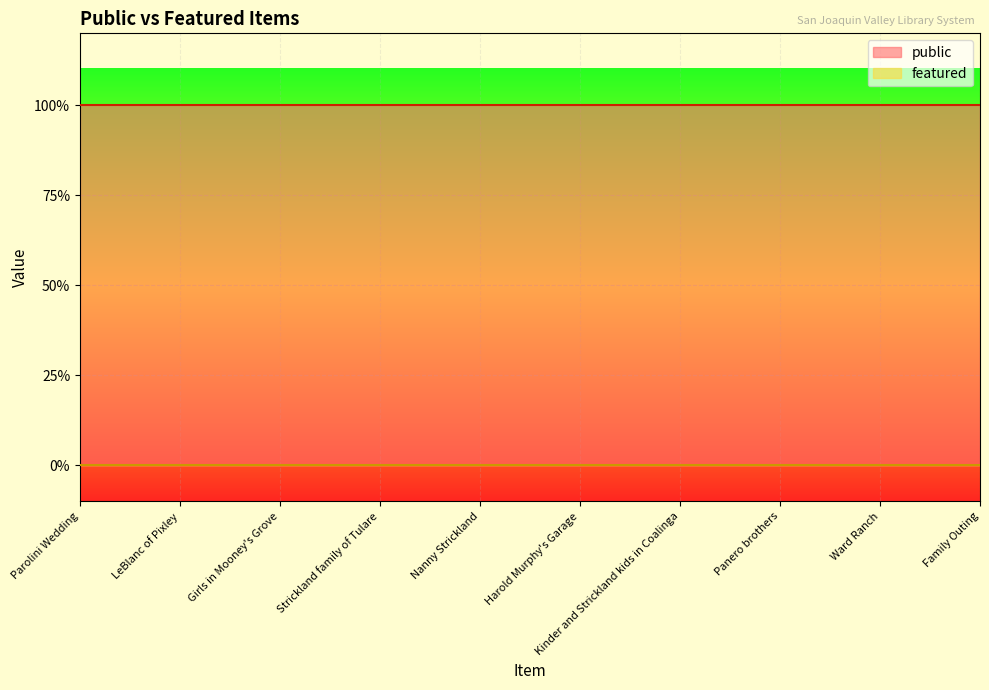

At which label does public reach its minimum?

Parolini Wedding